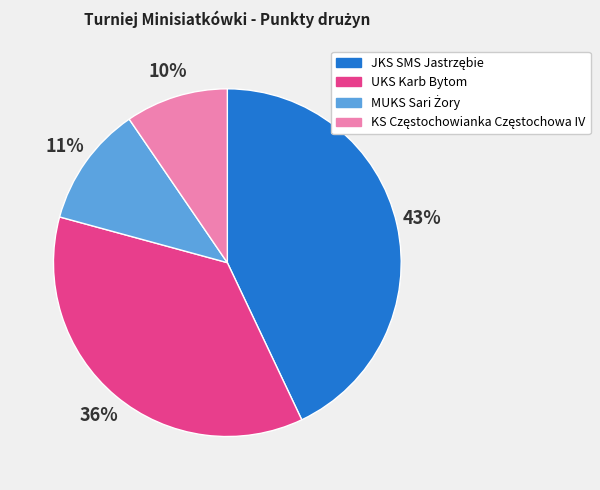

Is there any slice that represents more than half of the pie?

No